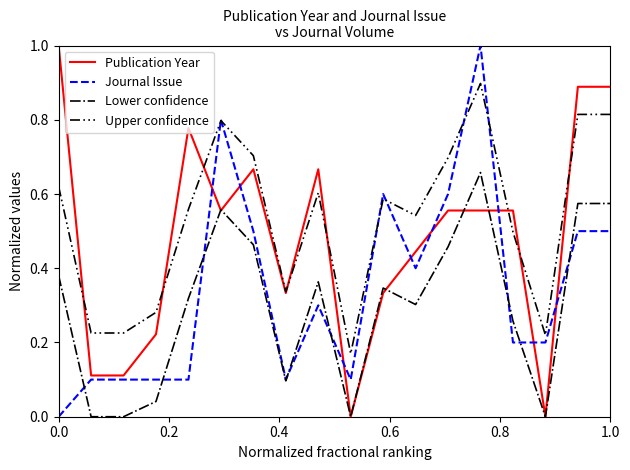

True or false: Upper confidence and Lower confidence intersect in this chart.

False